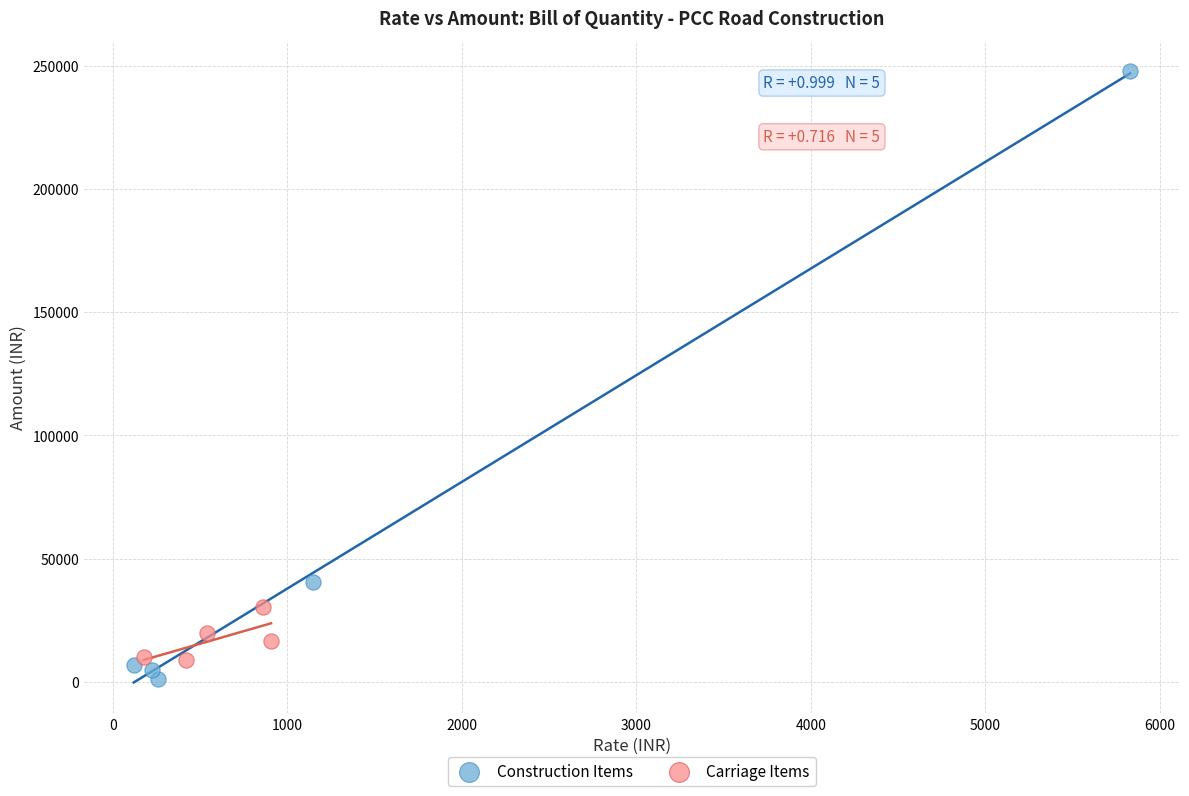

What are all the series names shown in the legend?

Construction Items, Carriage Items